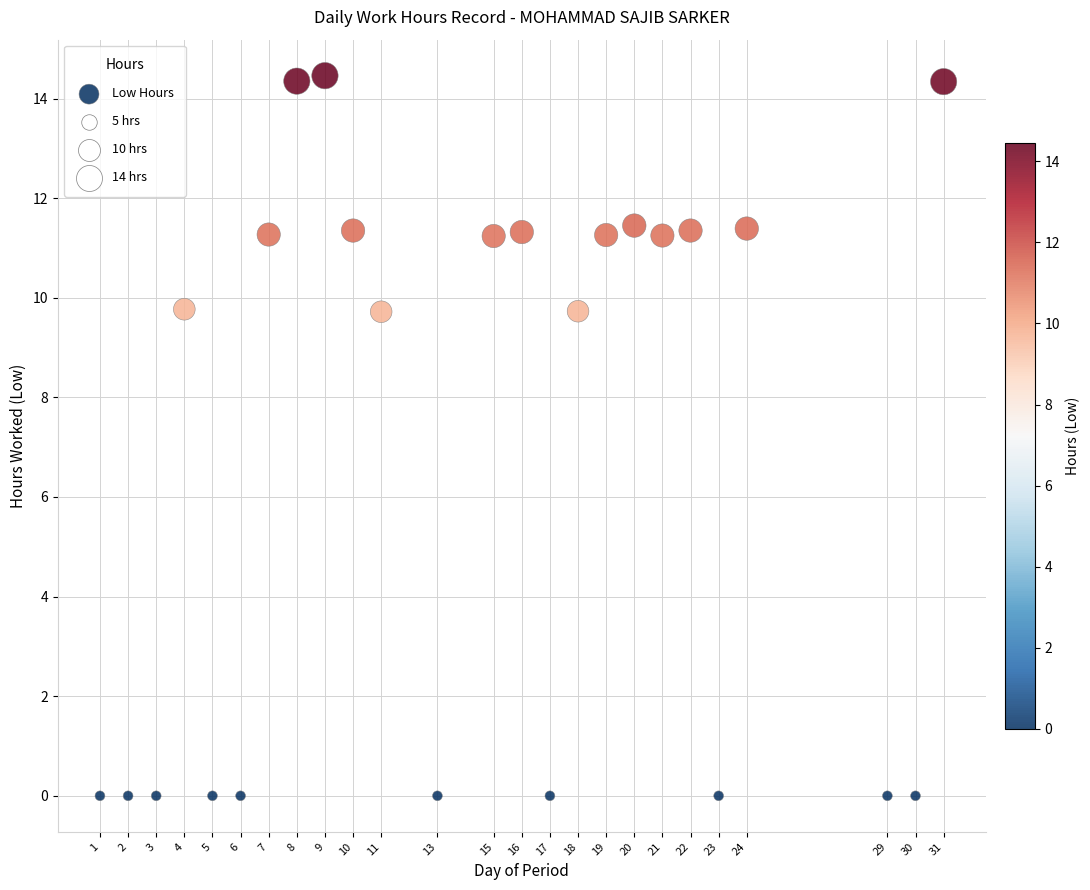

What is the range of X values (max minus min)?

30.0